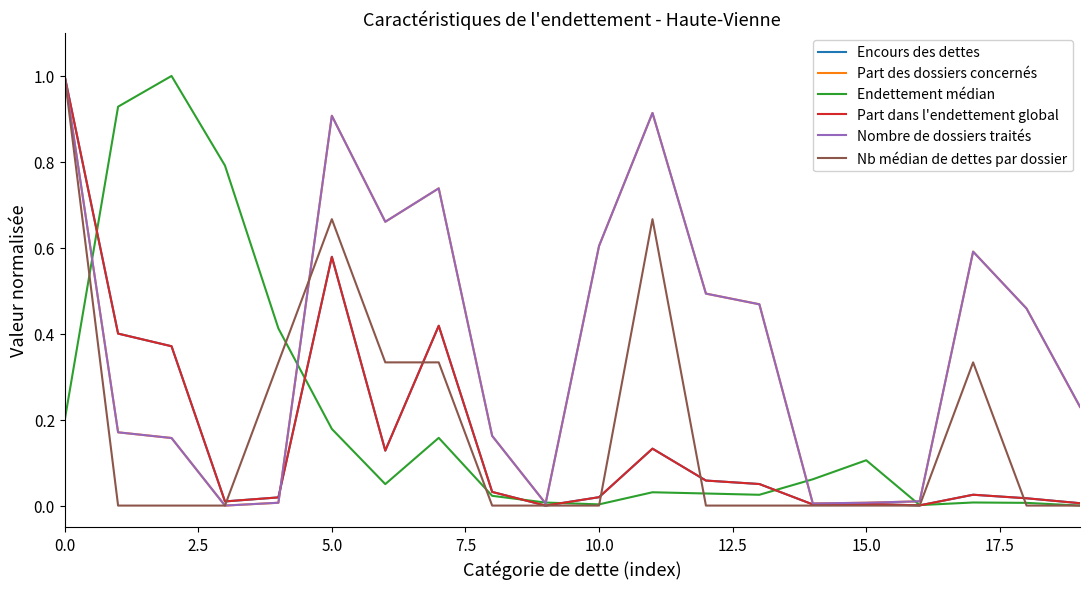

In Nombre de dossiers traités, how many points are higher than both neighbors (excluding endpoints)?

4